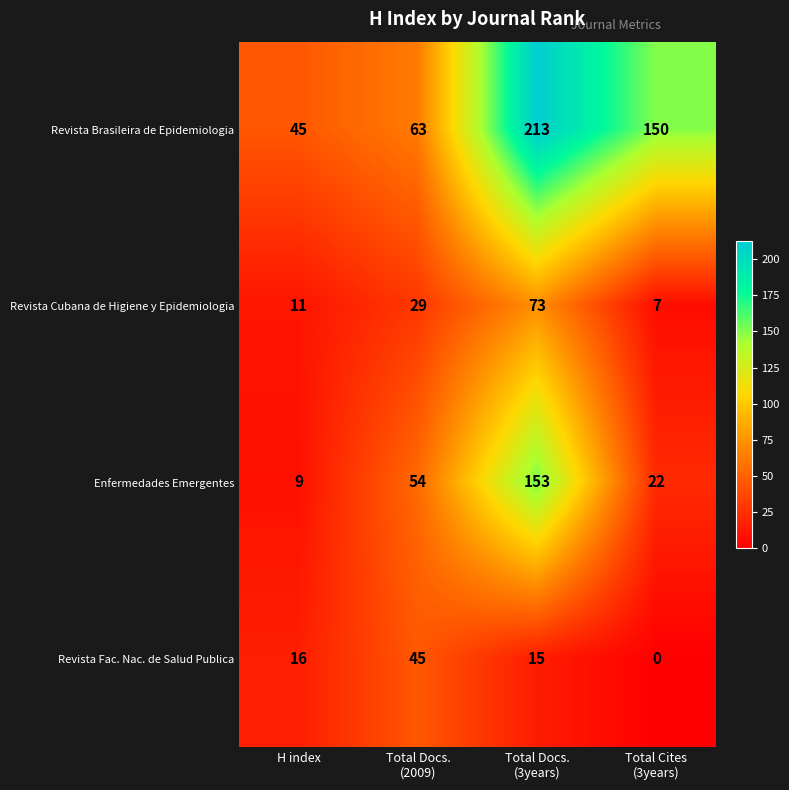

Which series has the widest spread of values?

Revista Brasileira de Epidemiologia